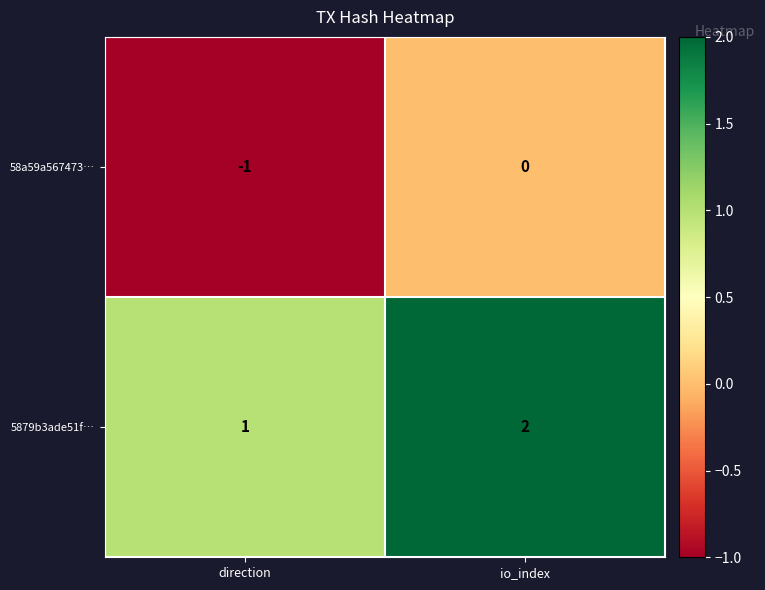

The 5879b3ade51f… series shows 2 at io_index. True or false?

True